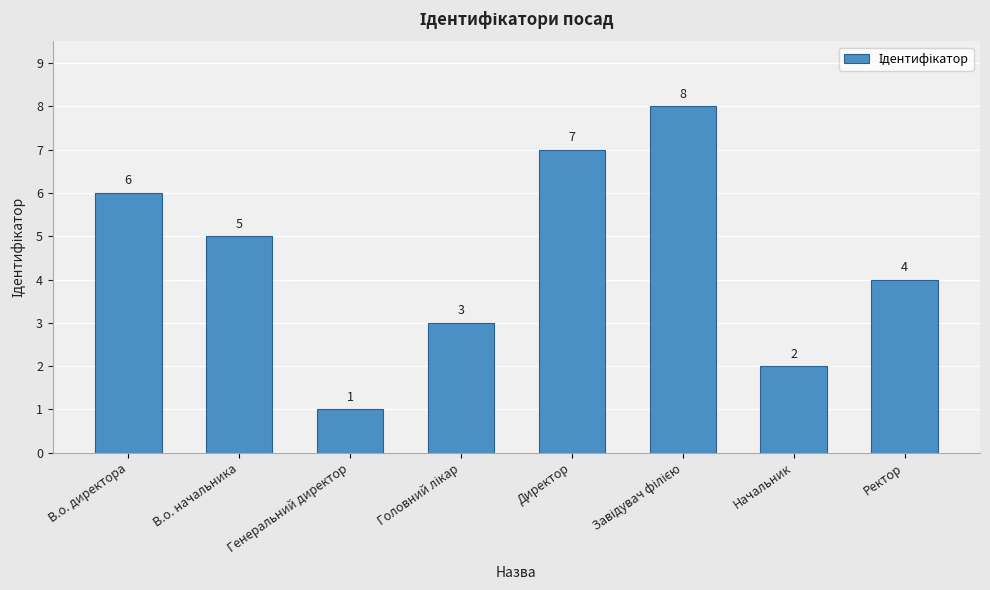

Where is the data nearest to the value 4?

Ректор